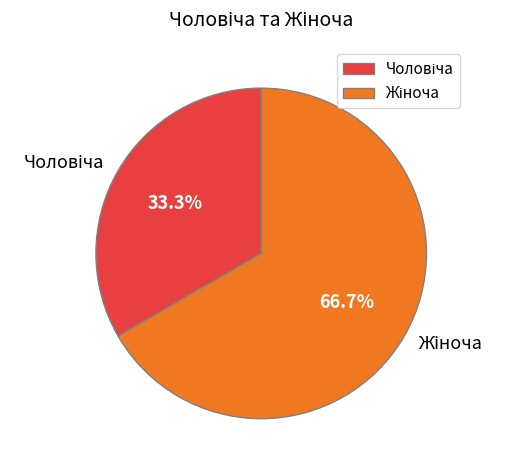

To the nearest percent, what is the difference between the Чоловіча and Жіноча slice percentages?

33%